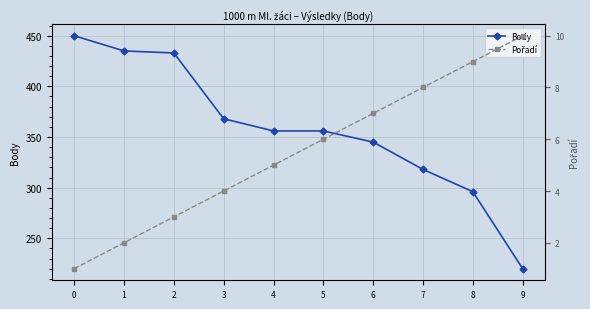

Rank the series at 3 from lowest to highest value.

Pořadí, Body